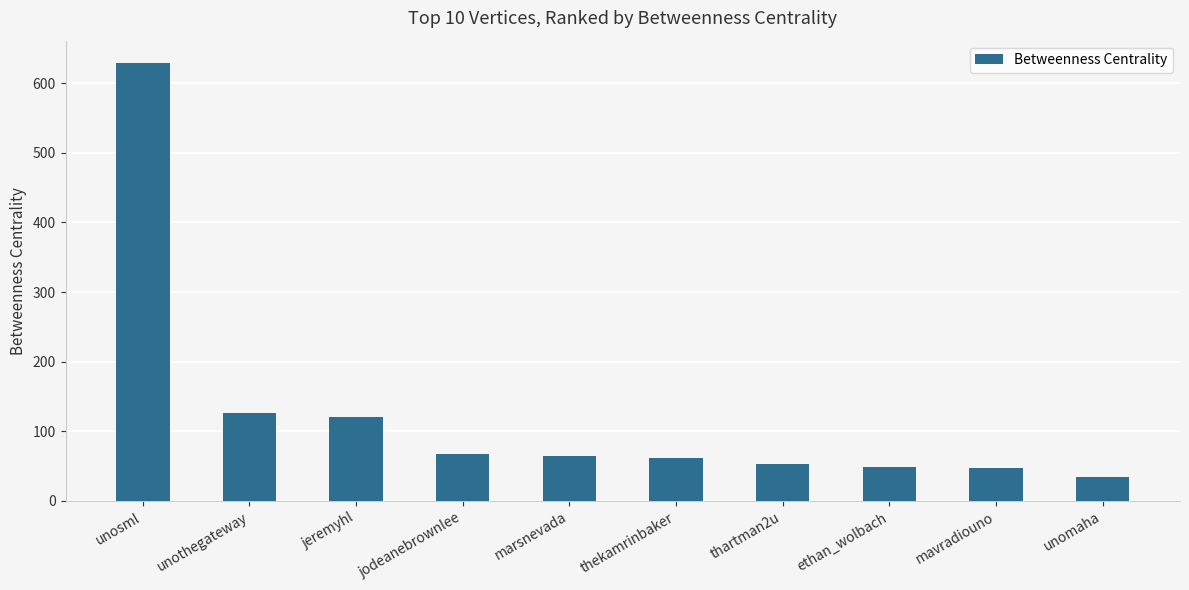

What position from the right is unothegateway?

9